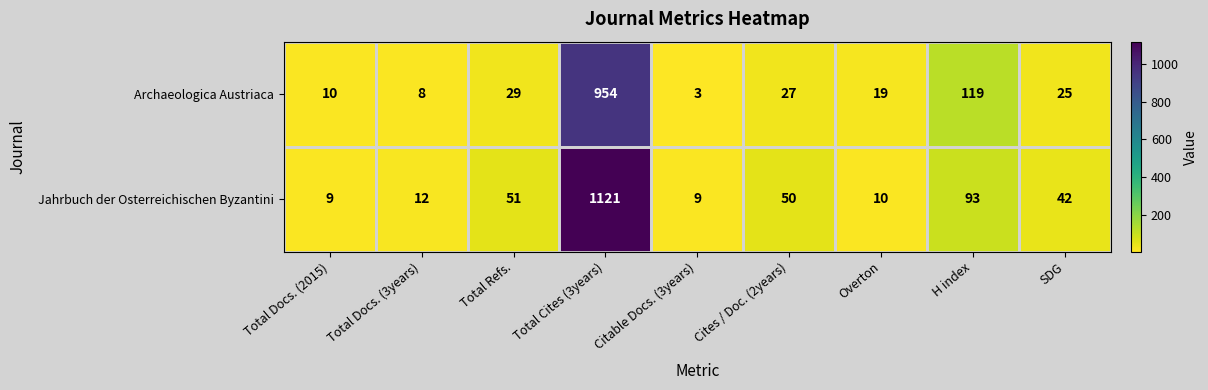

At how many categories does at least one series exceed 377?

1